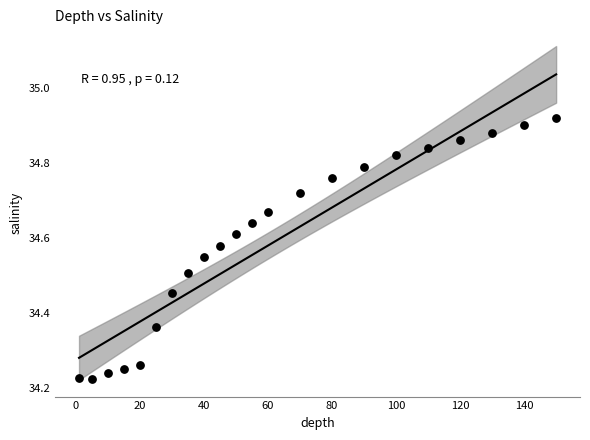

Count the number of points in this scatter plot.

22